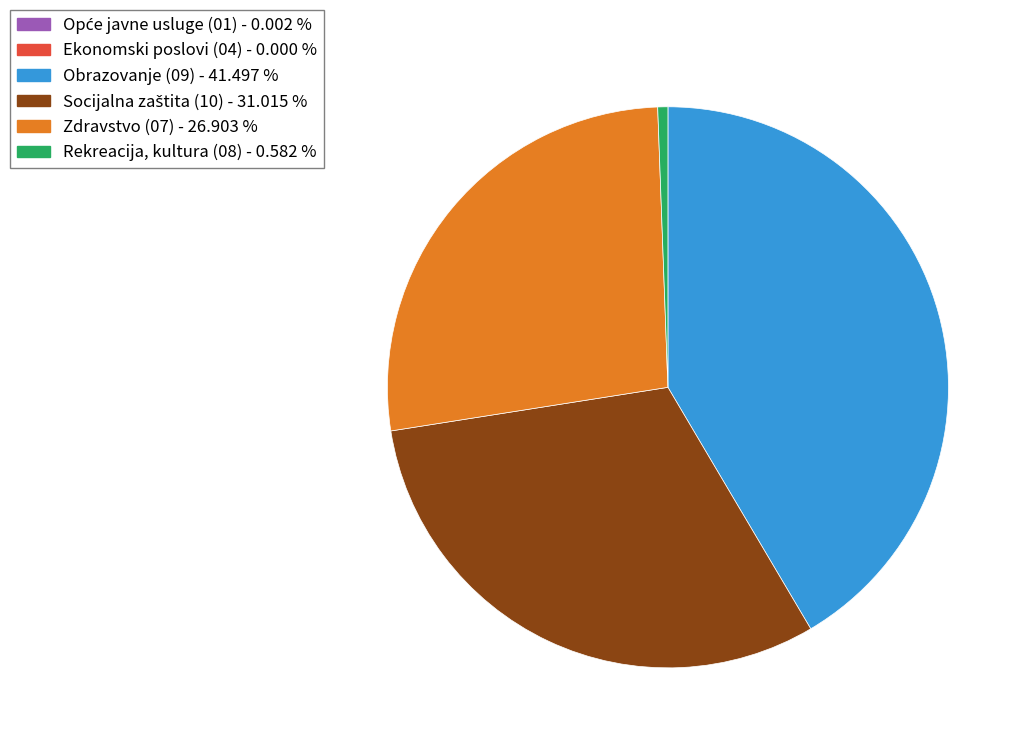

Does any single category account for the majority?

No